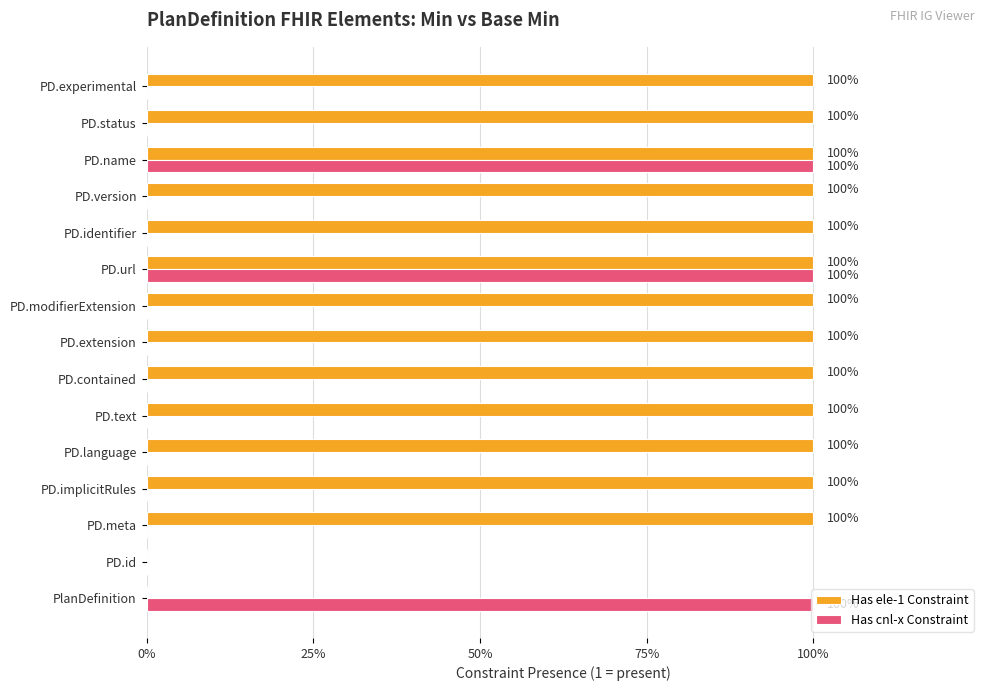

What is the difference between the maximum and minimum values in the Has cnl-x Constraint series?

1